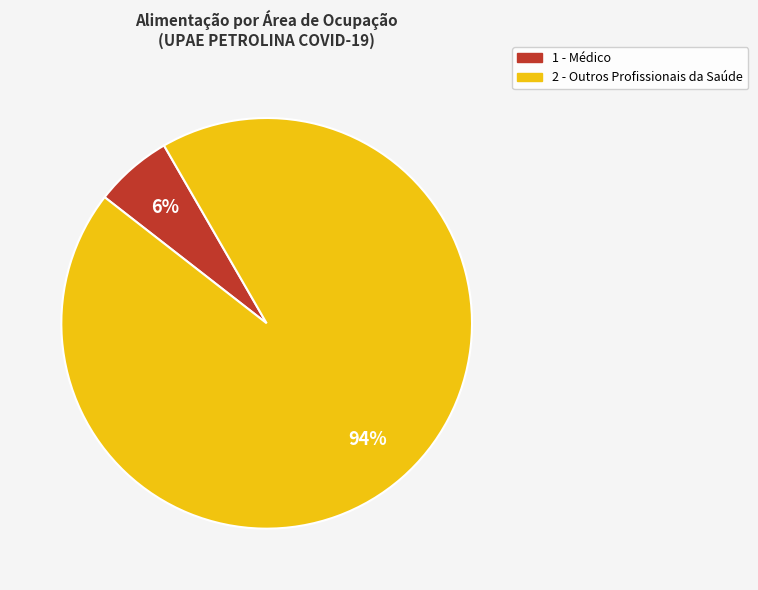

How many slices are in this pie chart?

2